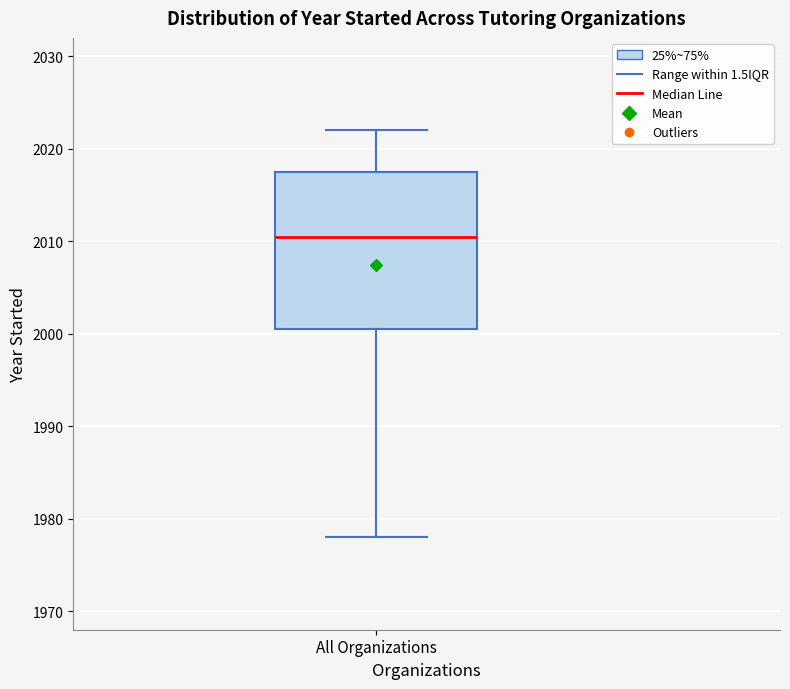

Transcribe this box plot: give where the median line is, the range the box spans, and where the two whiskers end, as read against the y-axis. The values are not printed on the chart, so give them approximately, as read against the axis.

median 2011, box 2001 to 2018, whiskers 1978 to 2022